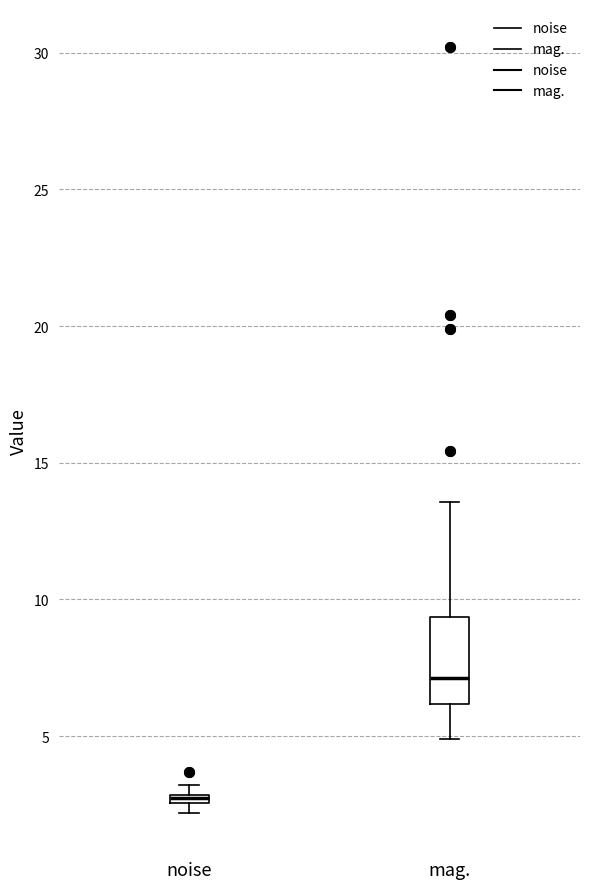

Comparing the boxes themselves (not the whiskers), which one is the tallest?

mag.